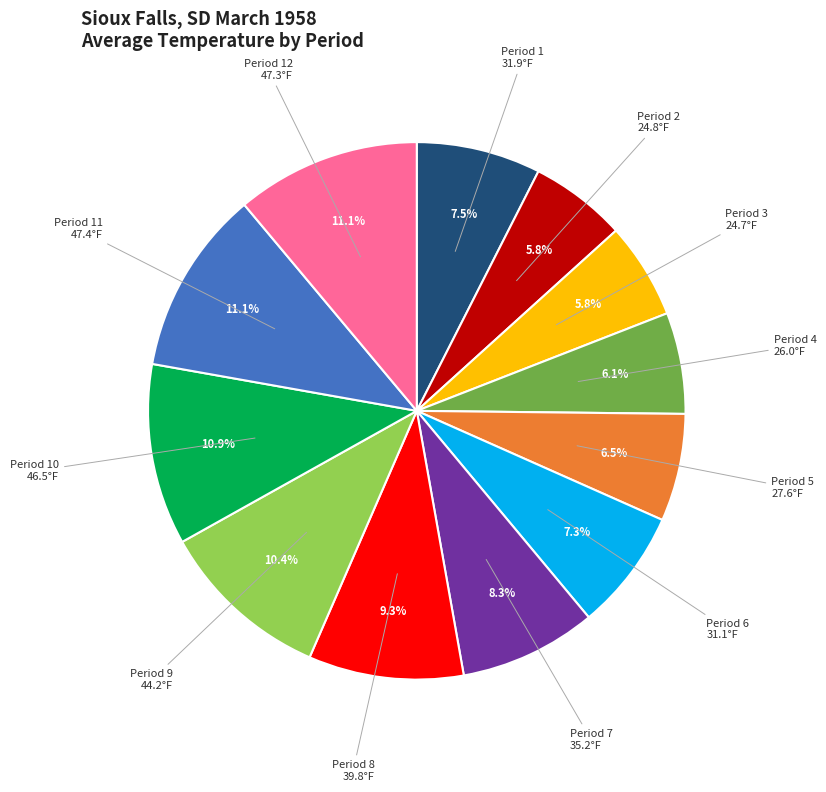

Does any single category account for the majority?

No